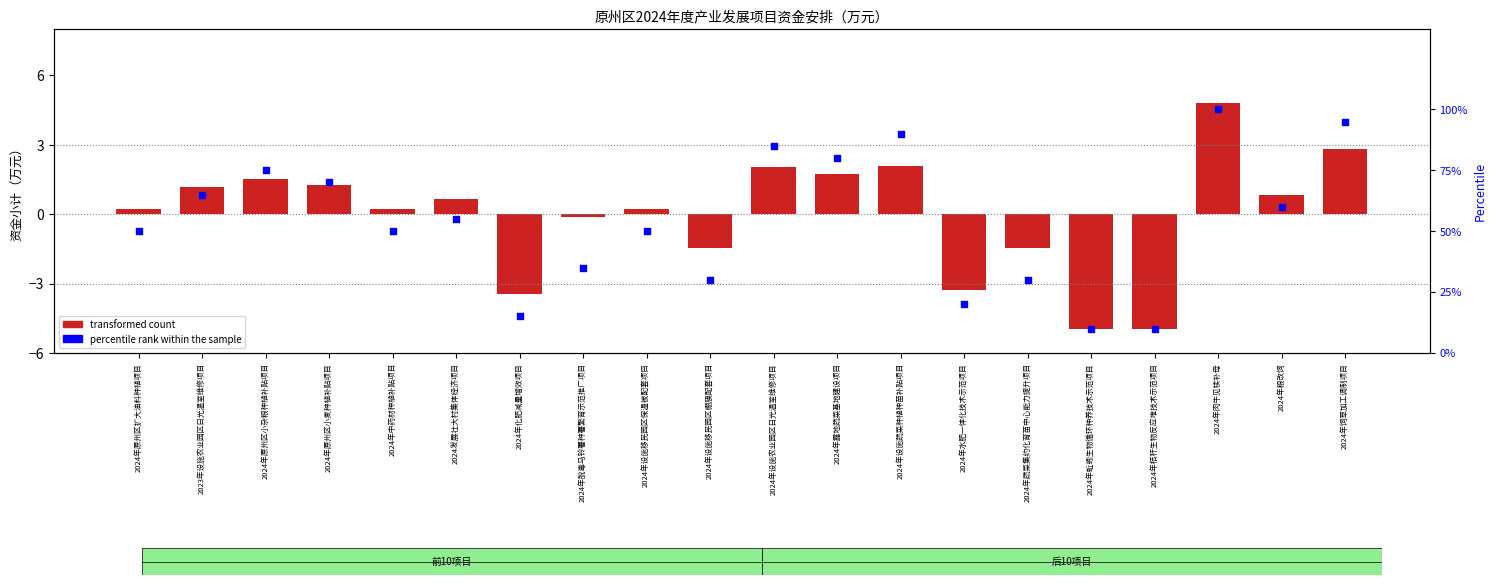

What are all the series names shown in the legend?

transformed count, percentile rank within the sample